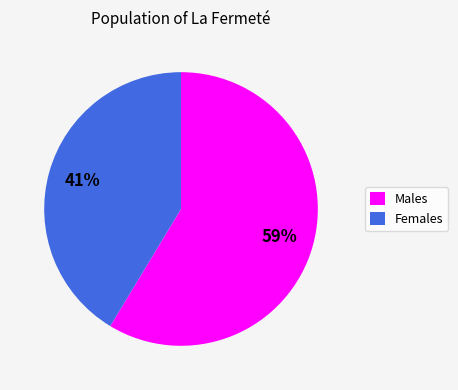

To the nearest percent, what portion does Females represent?

41%